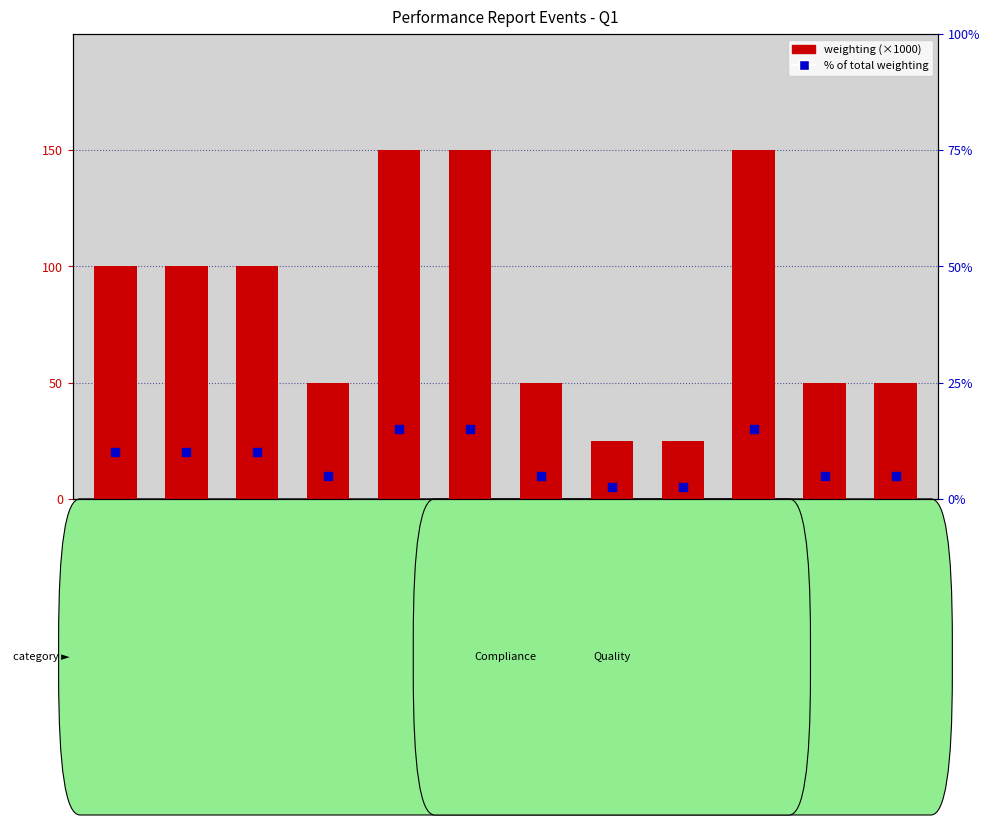

Which series reaches the maximum Y coordinate?

weighting (scaled)